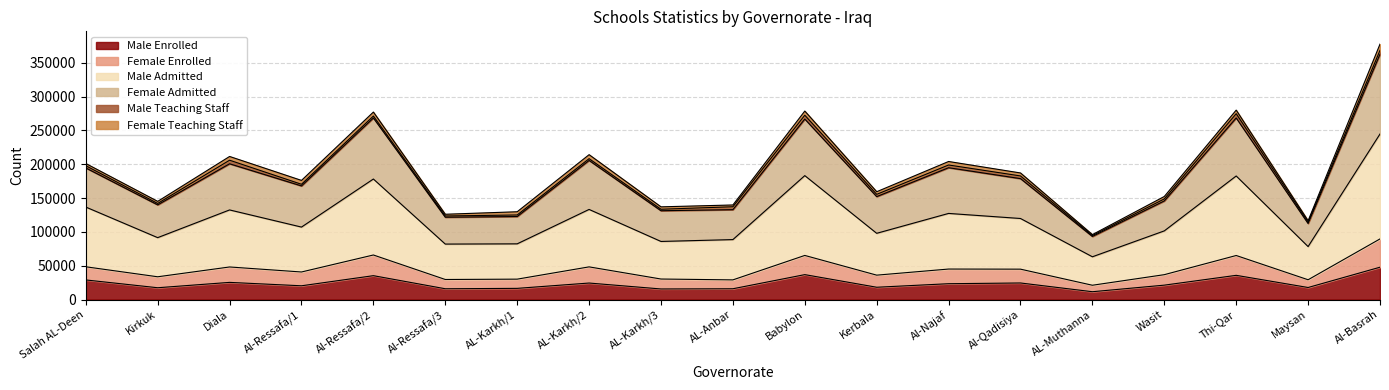

What is the maximum value for Male Enrolled?

47765